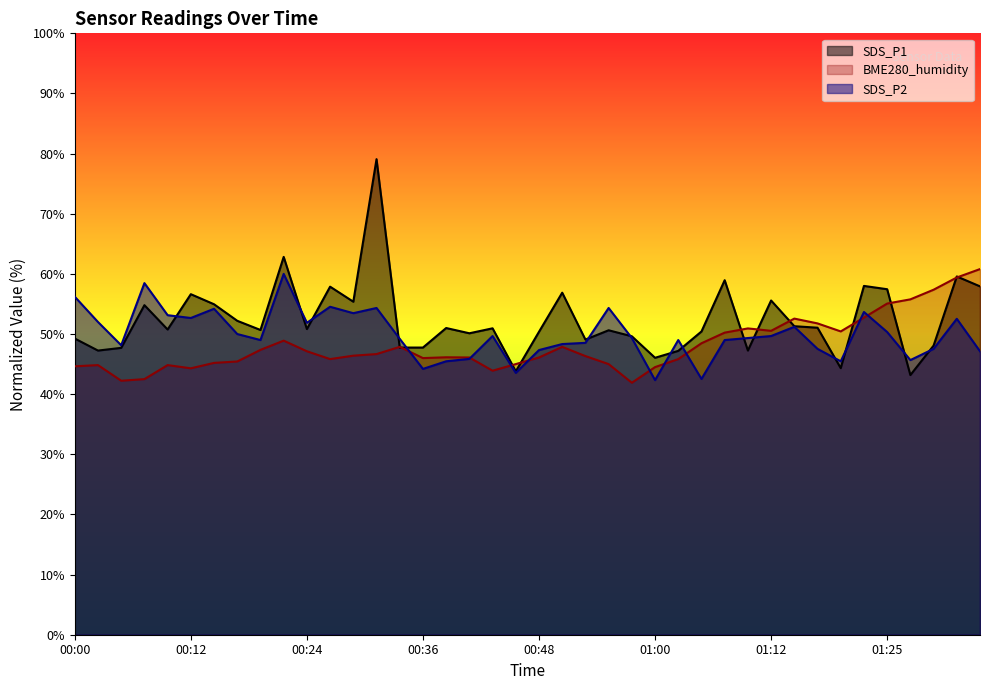

What is the maximum value for SDS_P2?

60.0